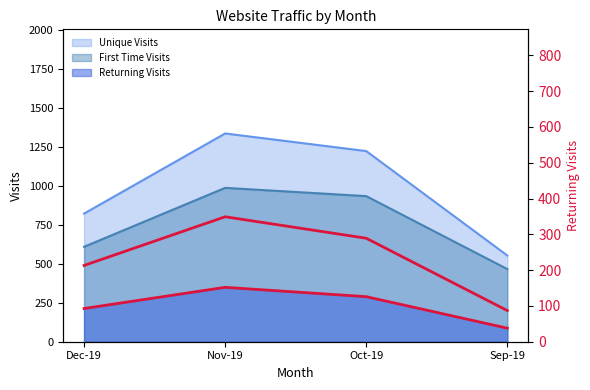

What is the value of the 3rd point from the left?

289